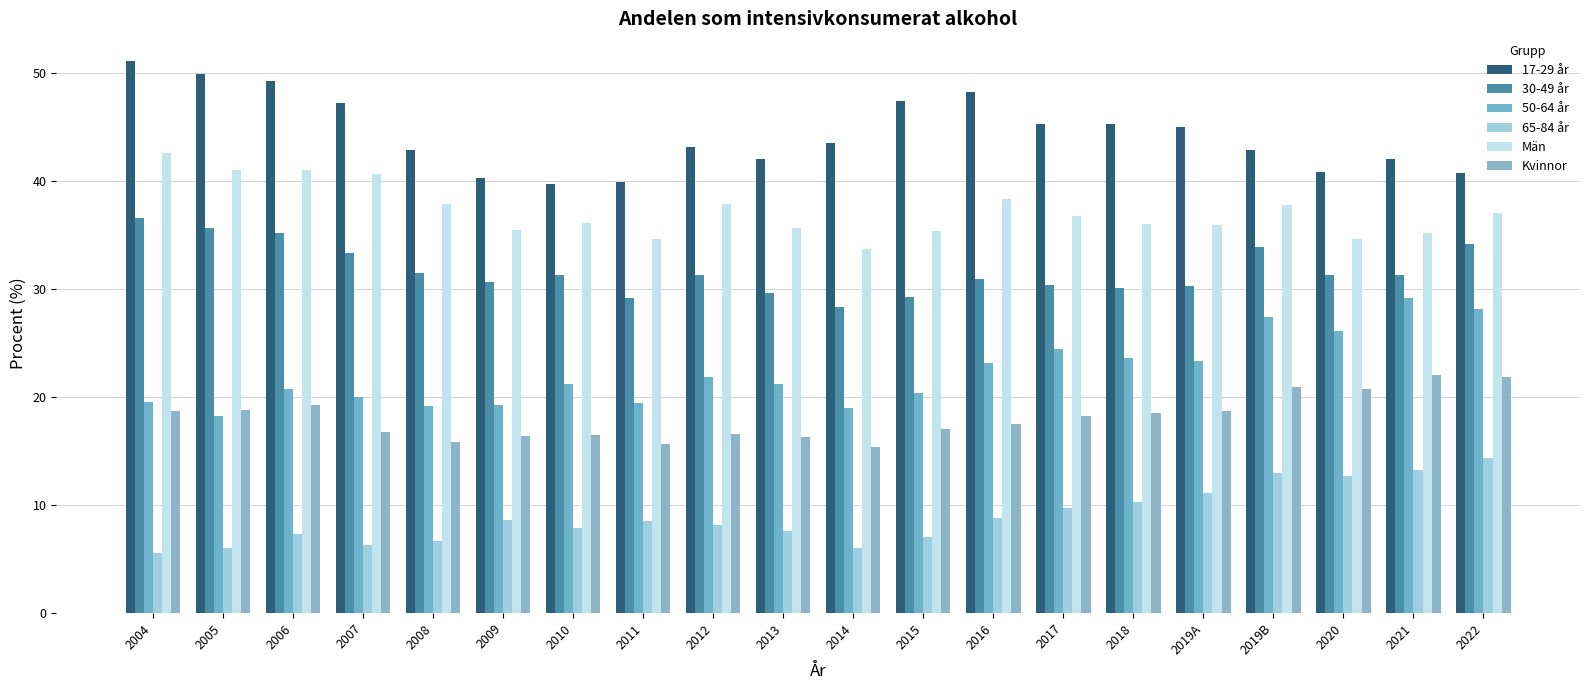

At which label does 65-84 år reach its minimum?

2004